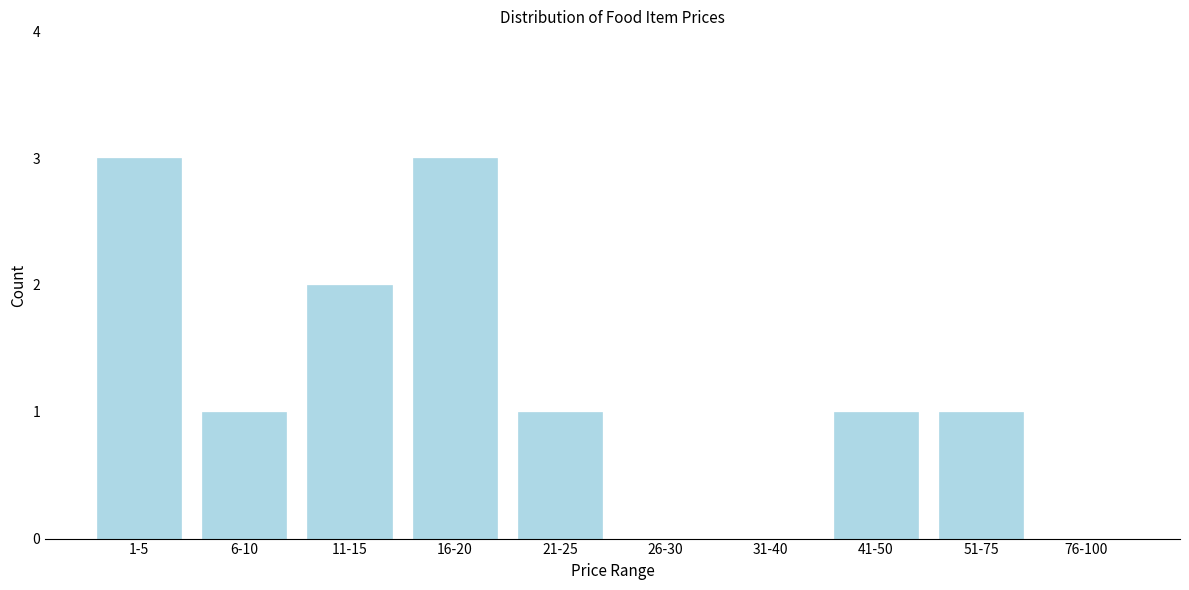

Reading right to left, transcribe all the data shown in this chart.

76-100=0	51-75=1	41-50=1	31-40=0	26-30=0	21-25=1	16-20=3	11-15=2	6-10=1	1-5=3